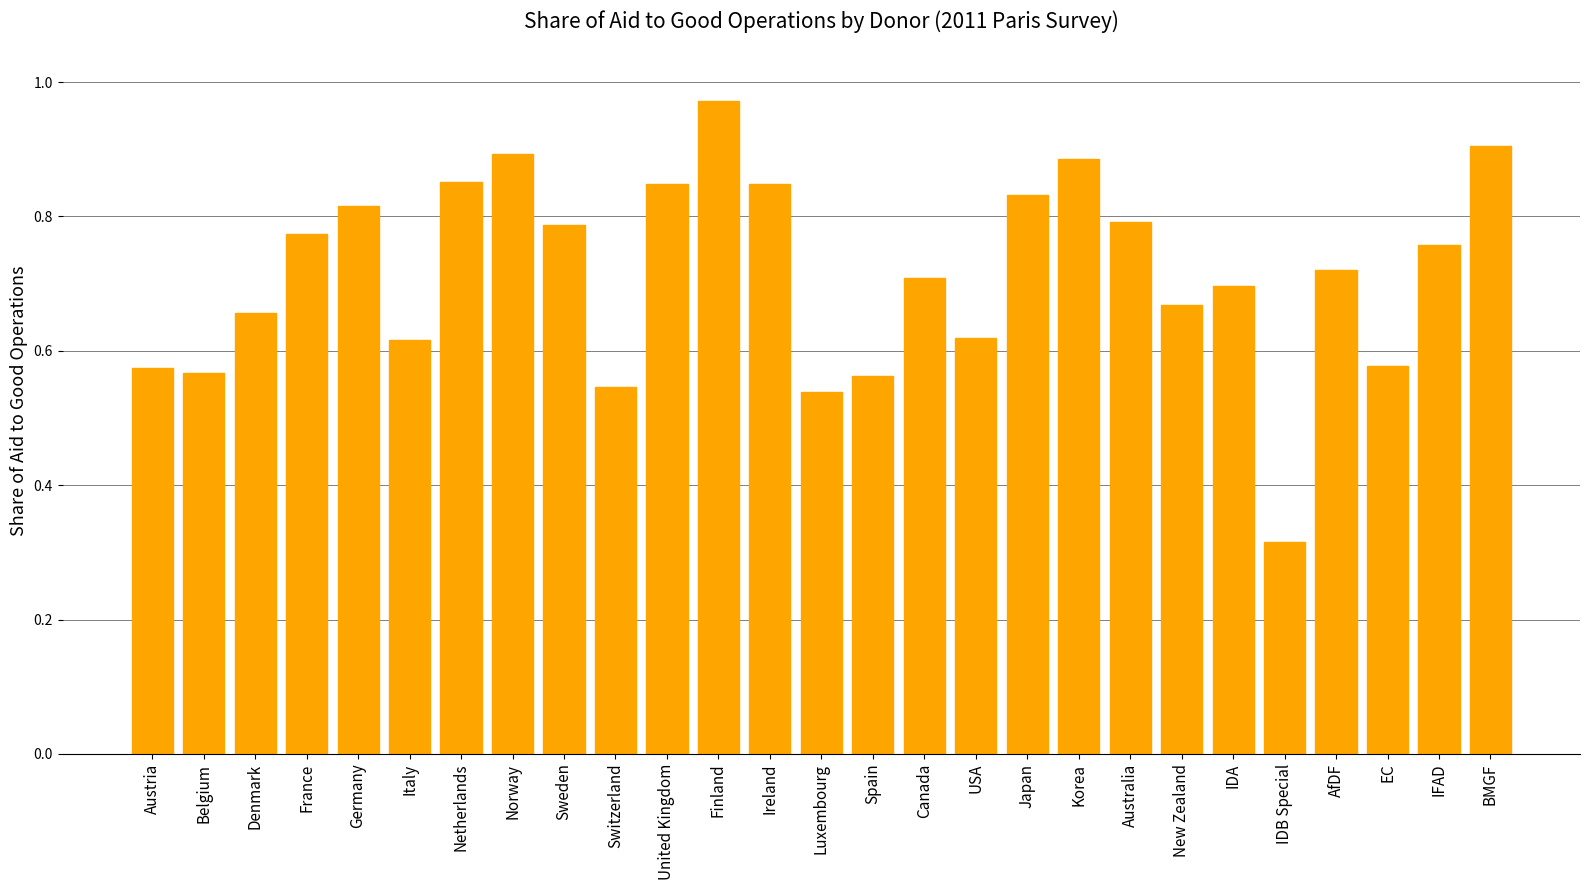

How many distinct data groups are displayed?

1